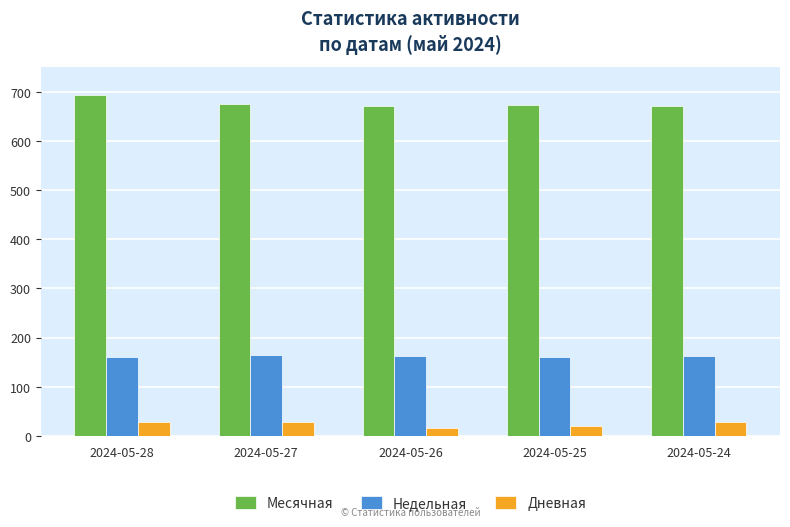

Rank the series by their average value, from highest to lowest.

Месячная, Недельная, Дневная